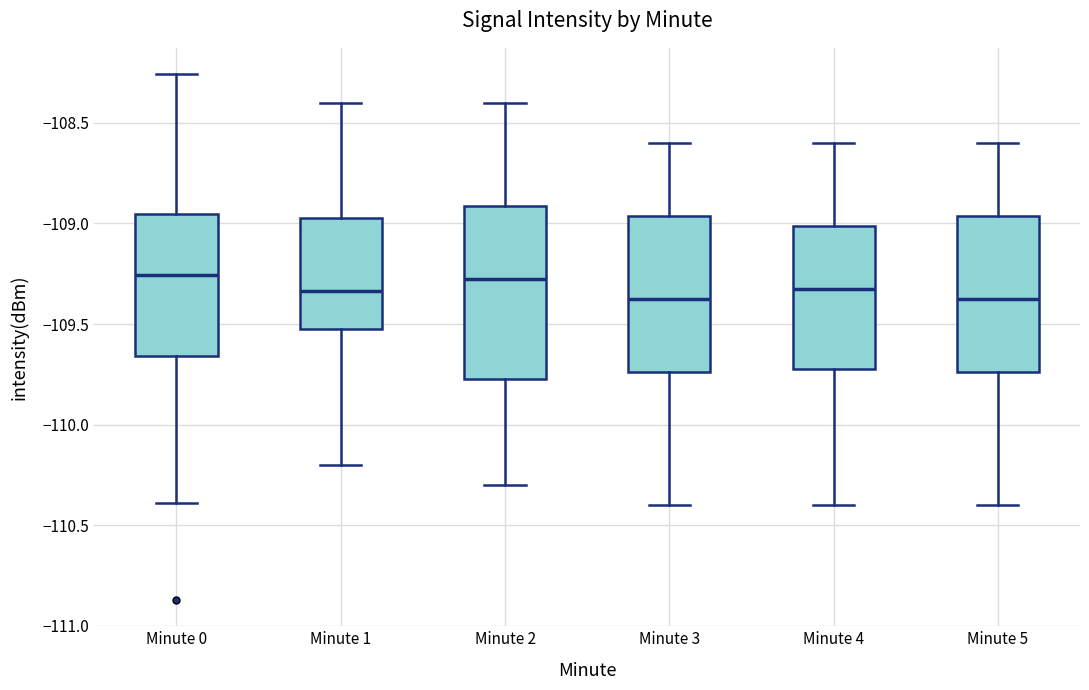

Where does the upper whisker of the box for Minute 1 end on the y-axis? The values are not printed on the chart, so give them approximately, as read against the axis.

-108.40